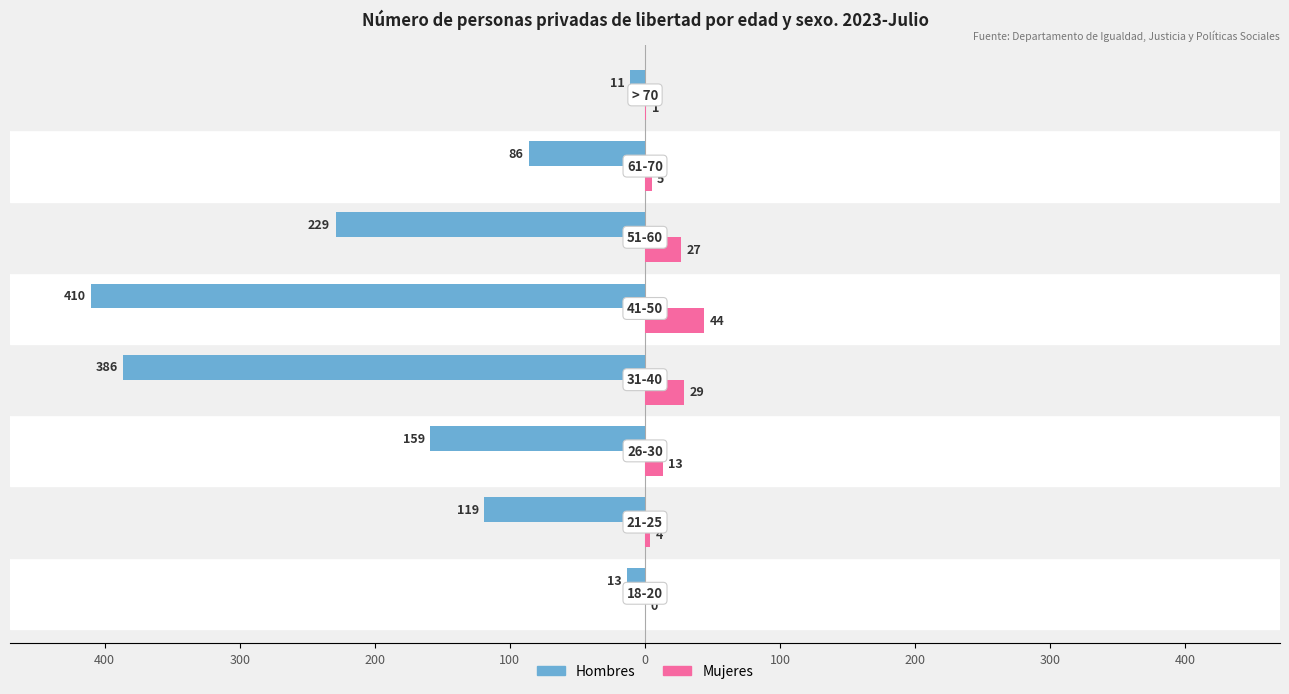

What are all the series names shown in the legend?

Hombres, Mujeres